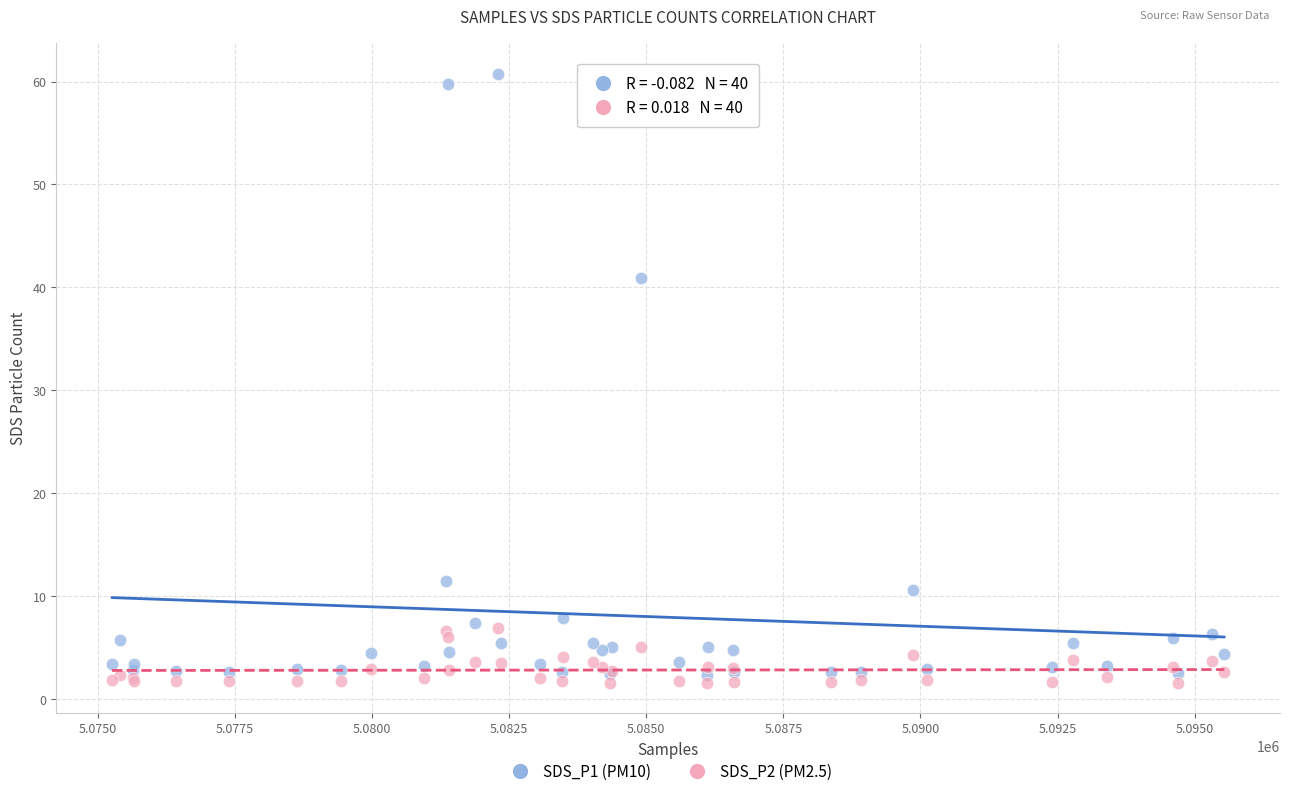

Which series has the widest spread of Y values?

SDS_P1 (PM10)